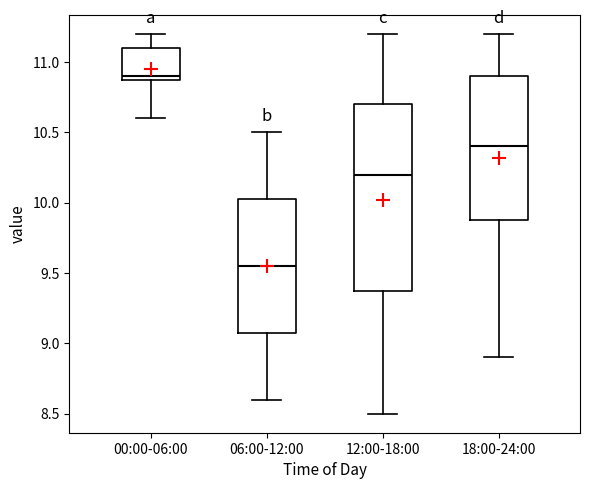

Reading left to right, transcribe this box plot: for each box, give where its median line is, the range the box spans, and where its two whiskers end, as read against the y-axis. The values are not printed on the chart, so give them approximately, as read against the axis.

00:00-06:00: median 10.90 (just above the box's lower edge), box 10.90 to 11.10, whiskers 10.60 to 11.20
06:00-12:00: median 9.55, box 9.10 to 10.05, whiskers 8.60 to 10.50
12:00-18:00: median 10.20, box 9.40 to 10.70, whiskers 8.50 to 11.20
18:00-24:00: median 10.40, box 9.90 to 10.90, whiskers 8.90 to 11.20